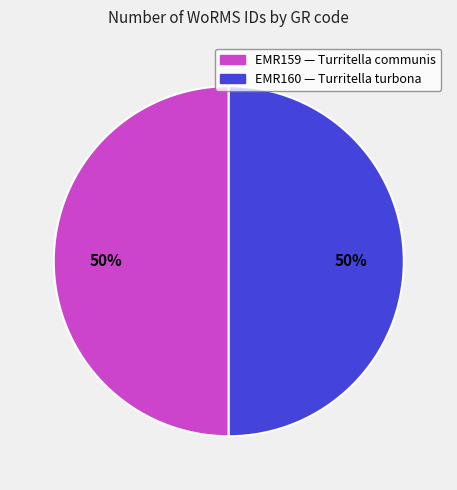

Do EMR160 and EMR159 together represent more than half of the pie?

Yes